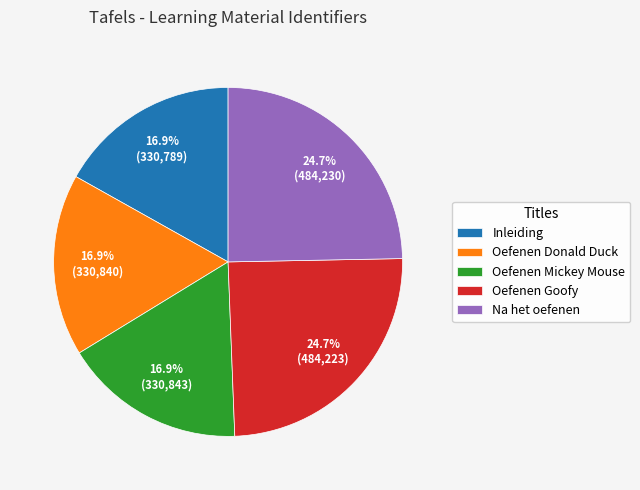

Is there a majority slice in this chart?

No